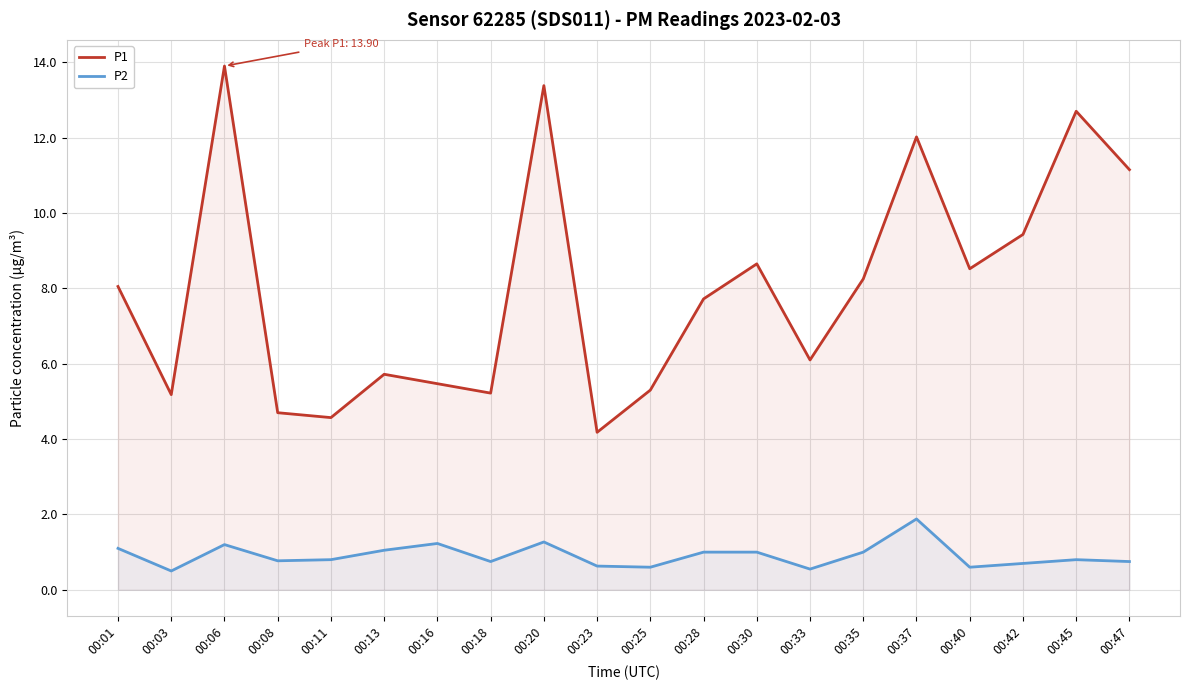

Where is the first local maximum for P2?

00:06